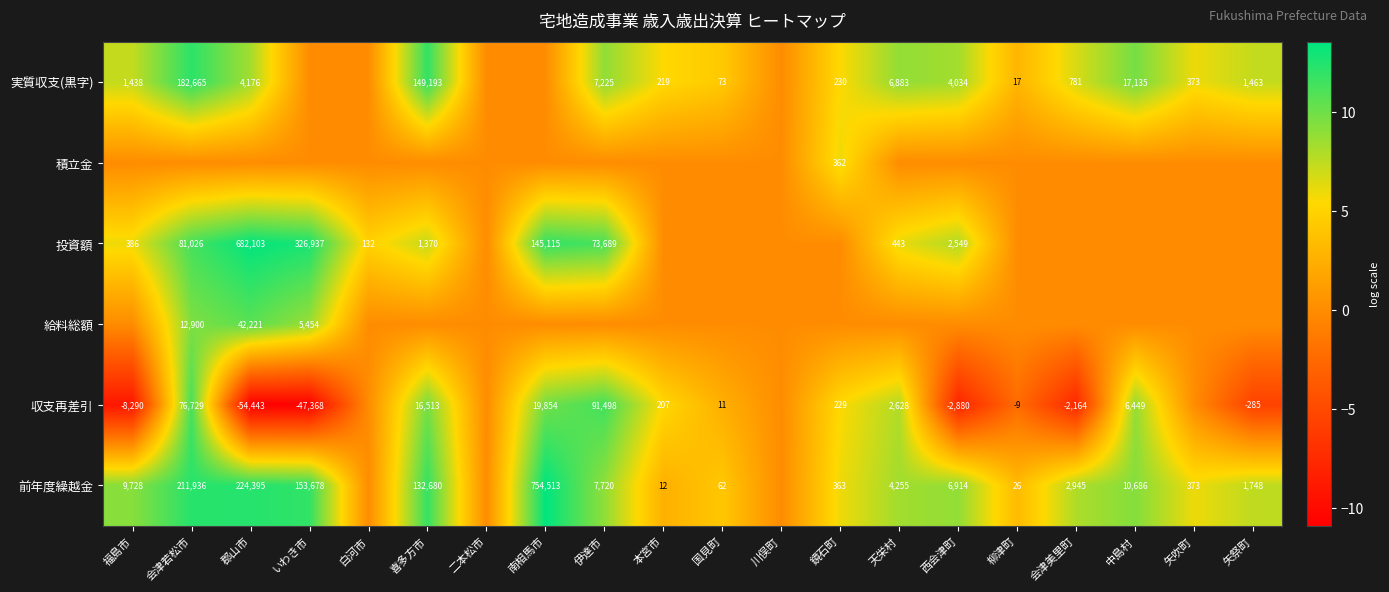

True or false: 前年度繰越金 has a value of 132680 at 喜多方市.

True